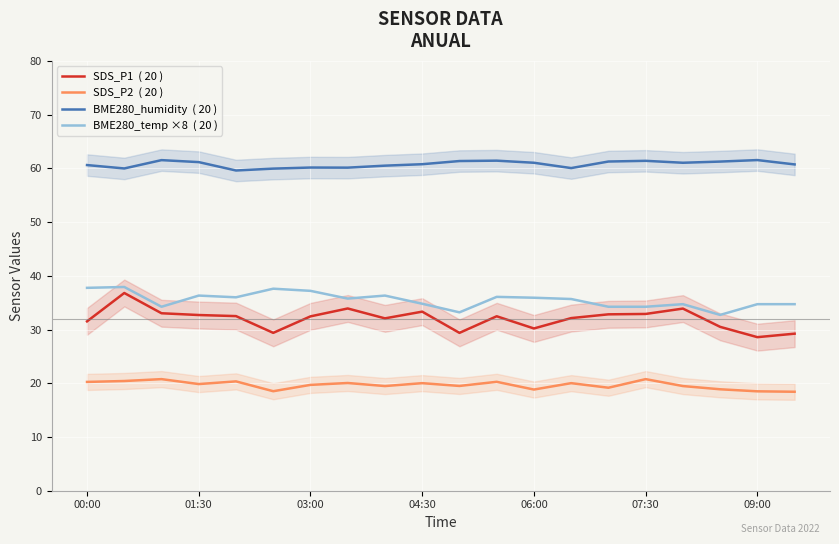

How many distinct data groups are displayed?

4